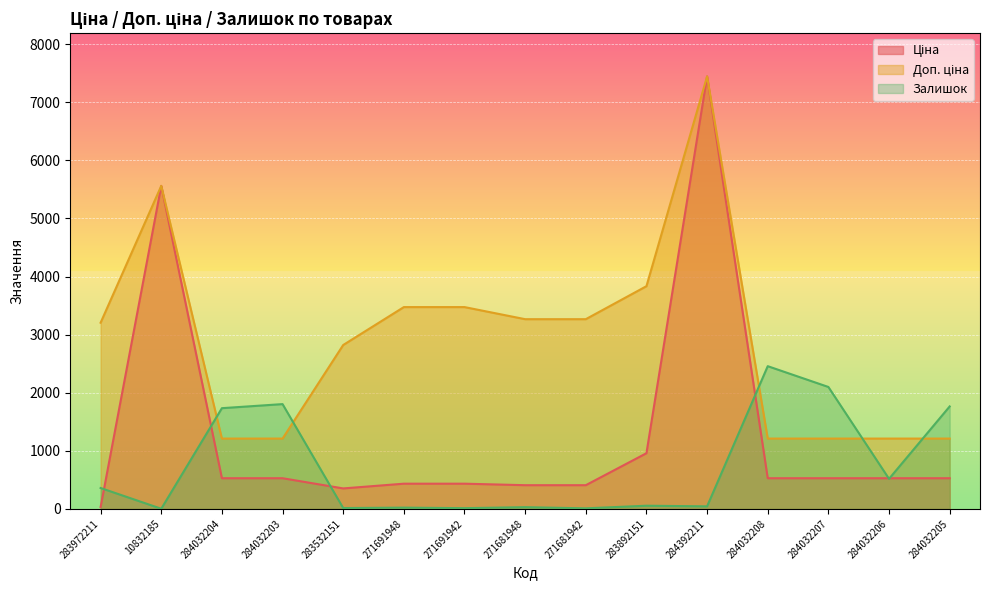

How many lines are shown in the chart?

3